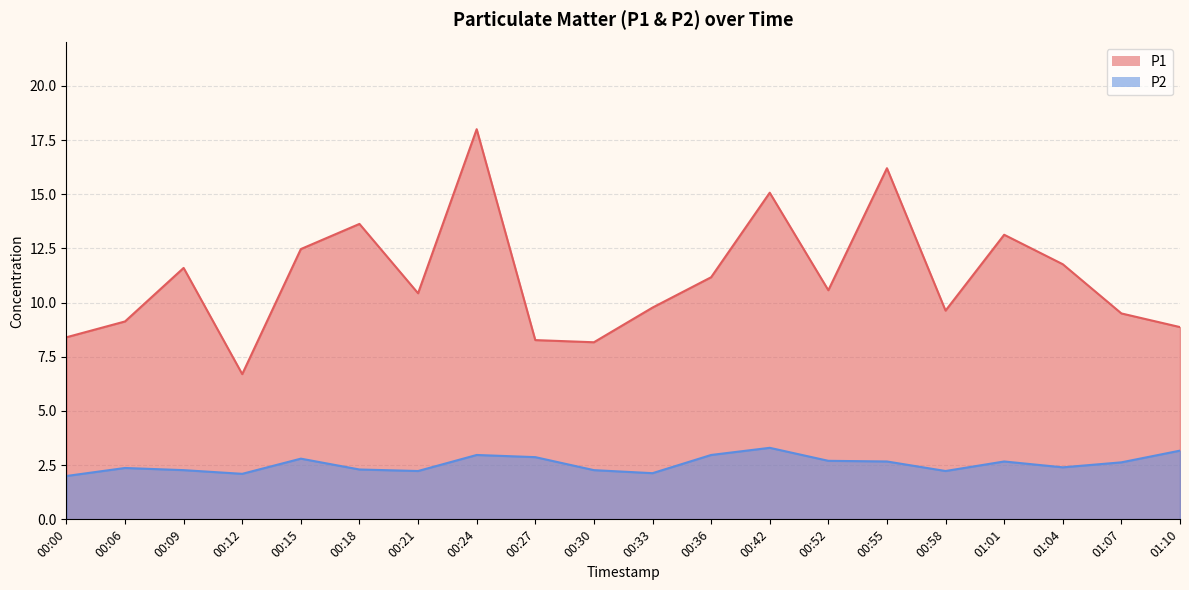

The P2 series shows 2.0 at 00:00. True or false?

True